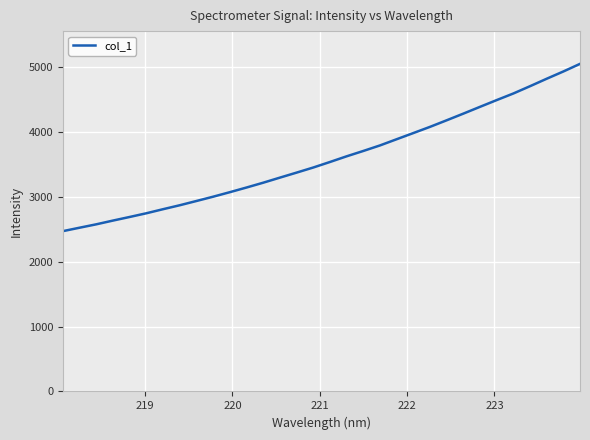

What is the minimum value shown in the chart?

2473.6